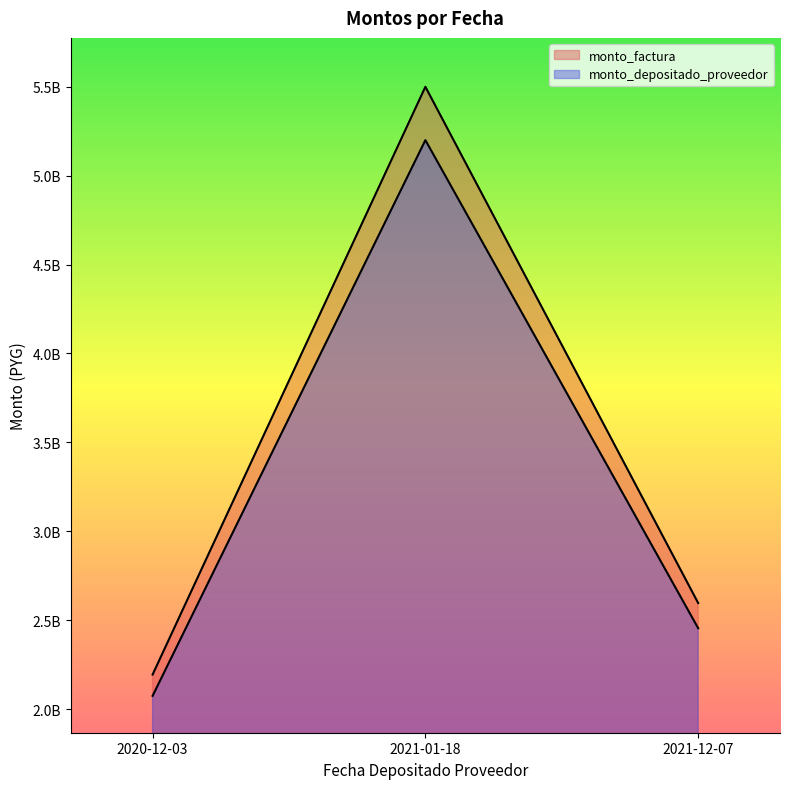

Reading right to left, list all the values displayed in this chart.

monto_factura: 2021-12-07=2596463464	2021-01-18=5500147174	2020-12-03=2194094878
monto_depositado_proveedor: 2021-12-07=2454838184	2021-01-18=5200139146	2020-12-03=2074416976